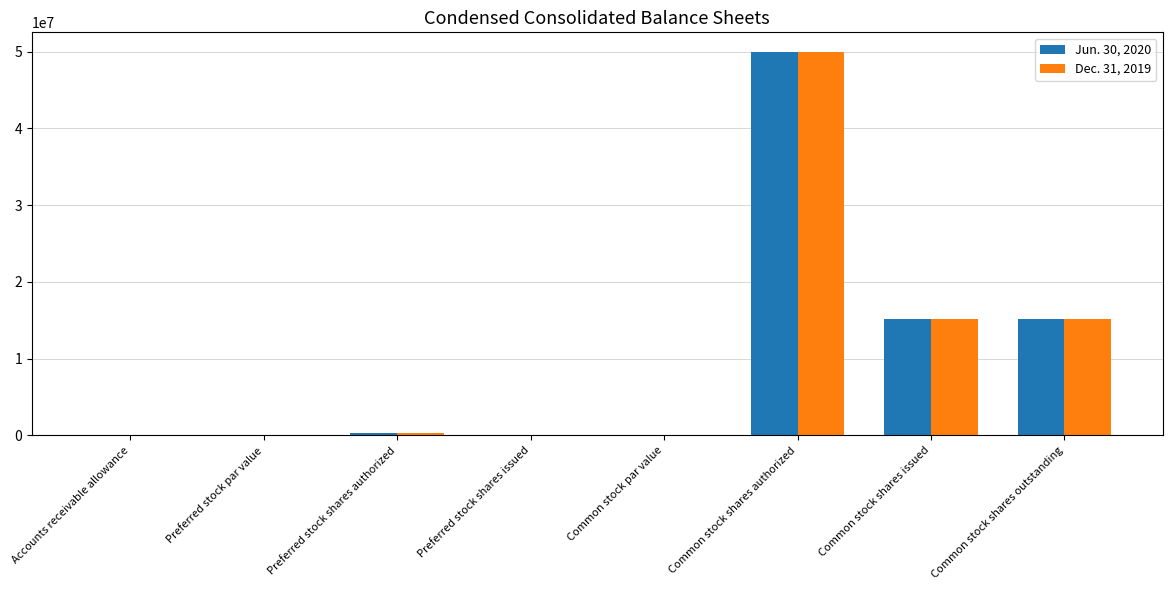

What is the sum of all Jun. 30, 2020 values?

80770256.0